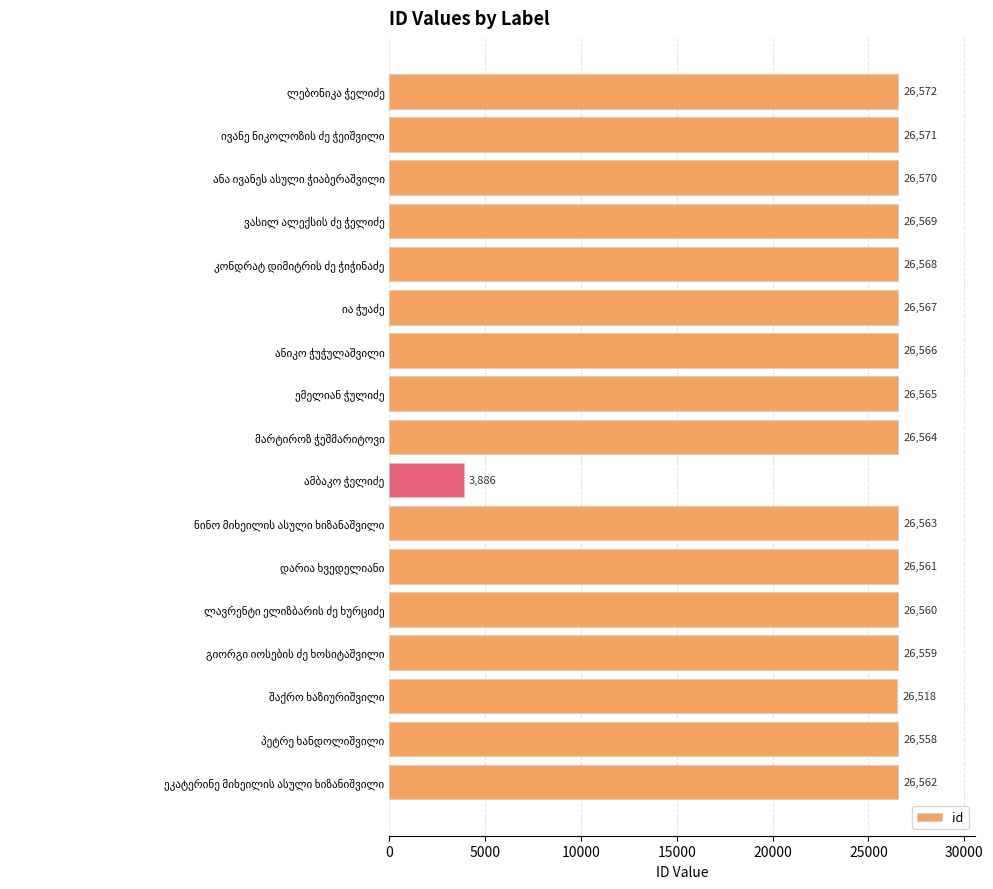

What is the difference between the second highest and second lowest values?

53